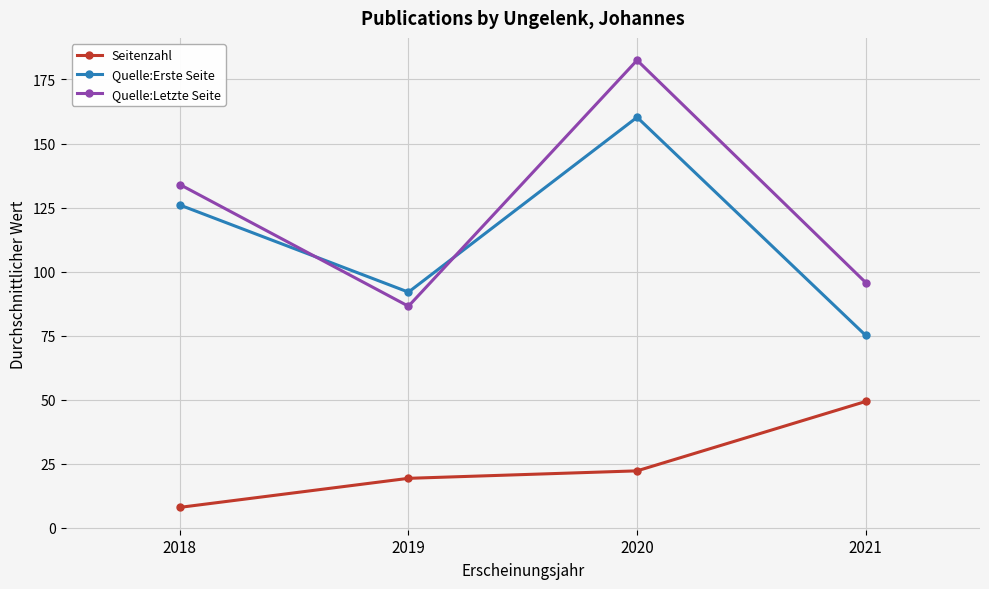

True or false: Quelle:Letzte Seite has more than 2 interior local peaks.

False